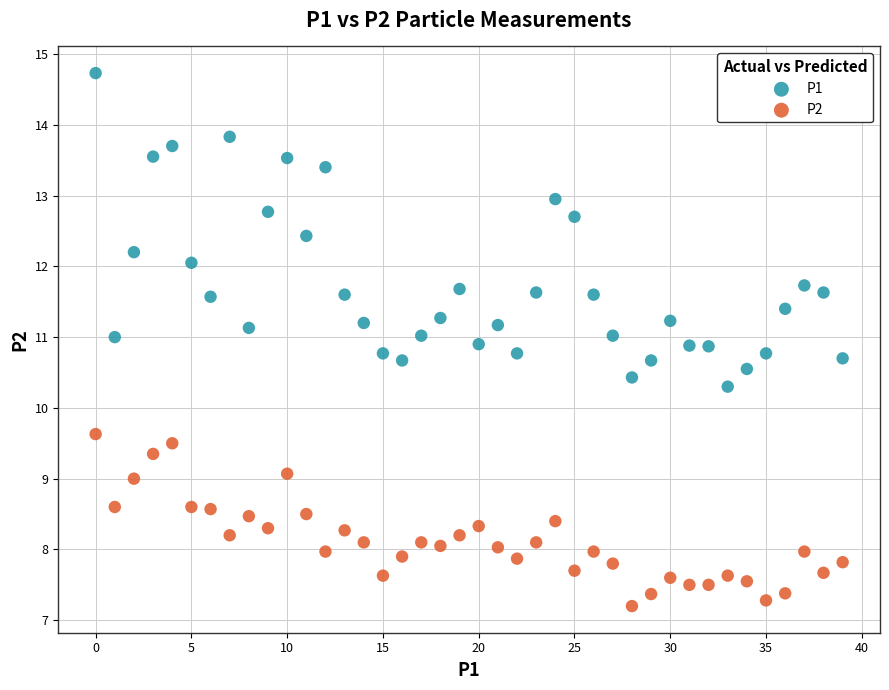

Across all data points, what is the range of Y values (max minus min)?

7.5